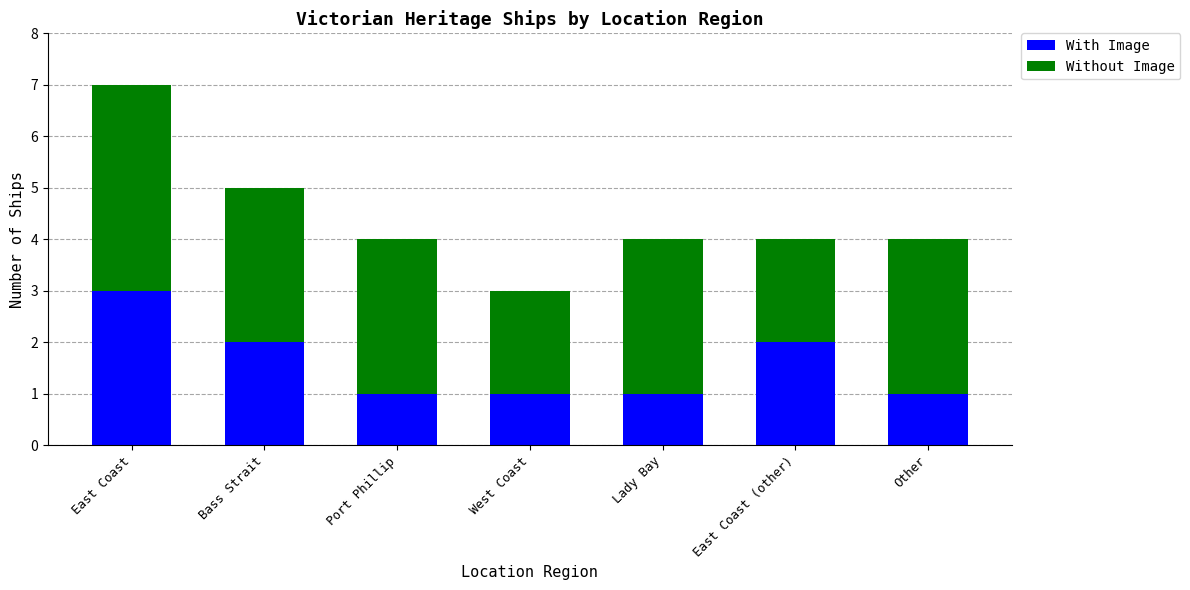

What is the total value across all series at Bass Strait?

5